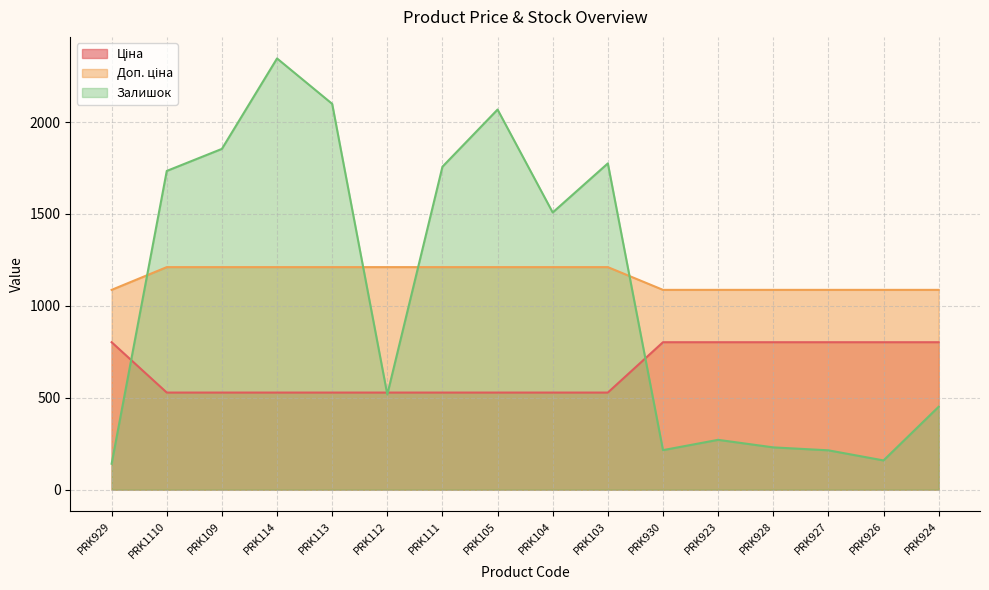

What is the value of the Ціна point at the 14th from the left?

802.1